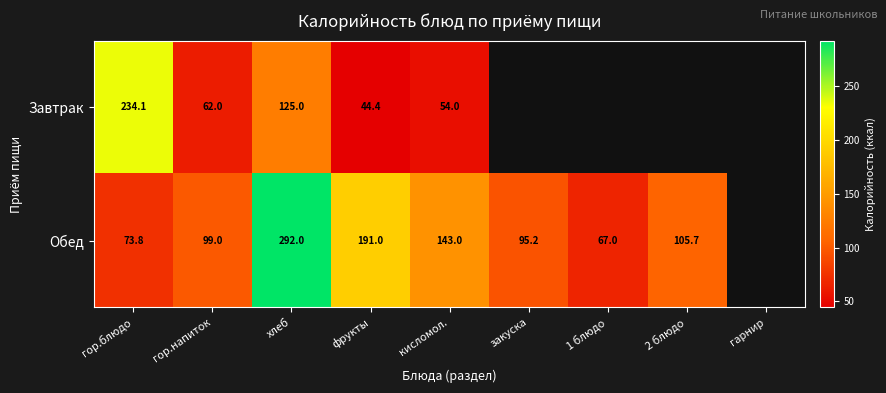

What is the difference between the Завтрак values at кисломол. and гор.напиток?

8.0